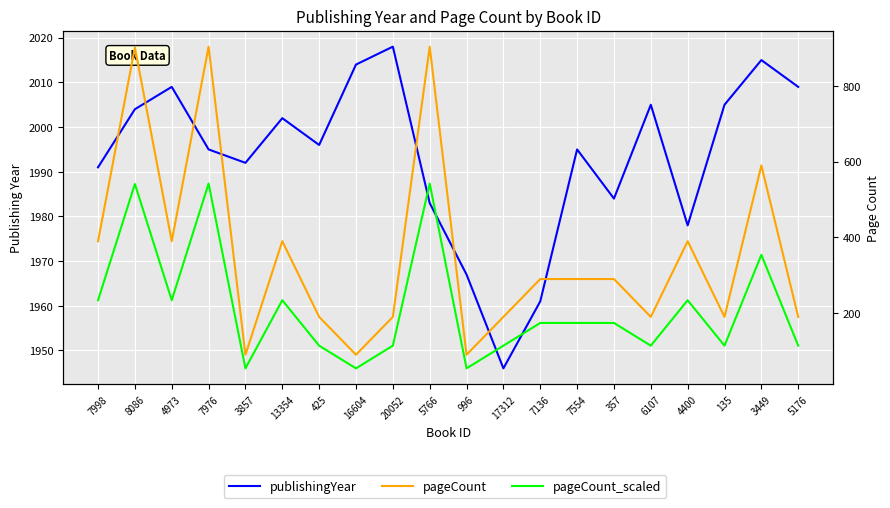

Where is the first local minimum for pageCount_scaled?

4973